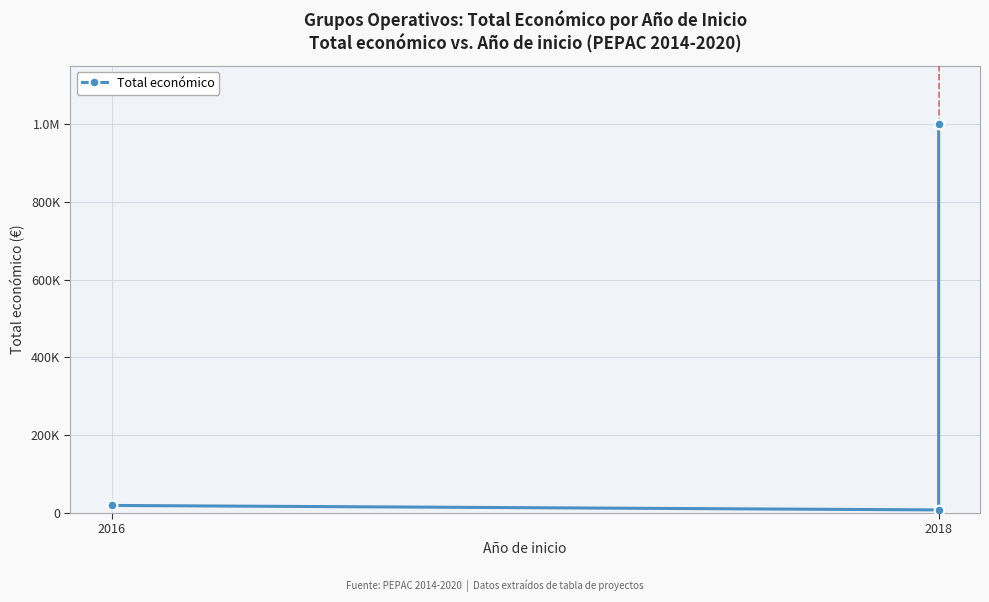

What is the value of the 1st point from the left?

19478